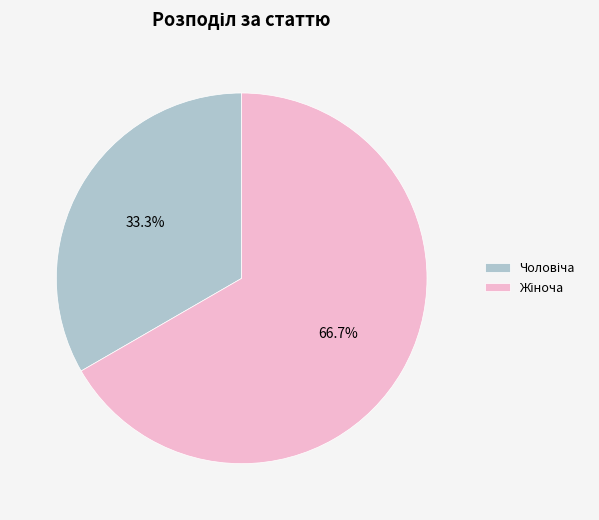

Does any single category account for the majority?

Yes